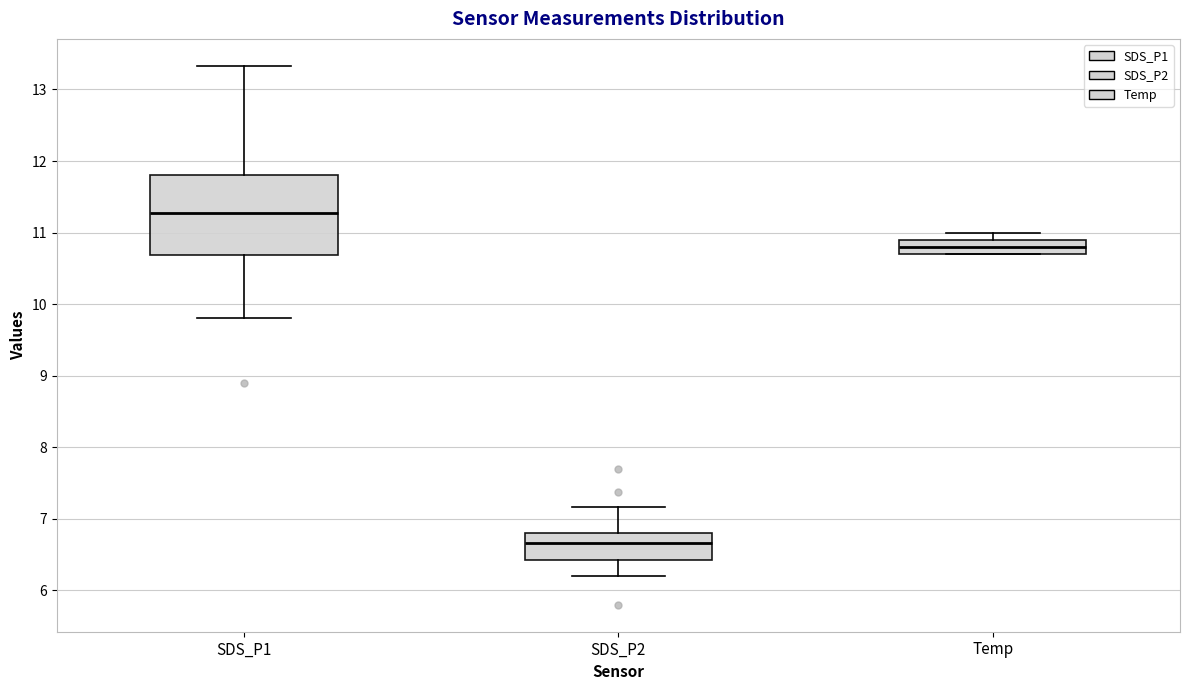

Reading left to right, read every box against the y-axis: the position of its median line, the range the box covers, and the ends of its whiskers. The values are not printed on the chart, so give them approximately, as read against the axis.

SDS_P1: median 11.3, box 10.7 to 11.8, whiskers 9.8 to 13.3
SDS_P2: median 6.7, box 6.4 to 6.8, whiskers 6.2 to 7.2
Temp: median 10.8, box 10.7 to 10.9, whiskers 10.7 to 11.0